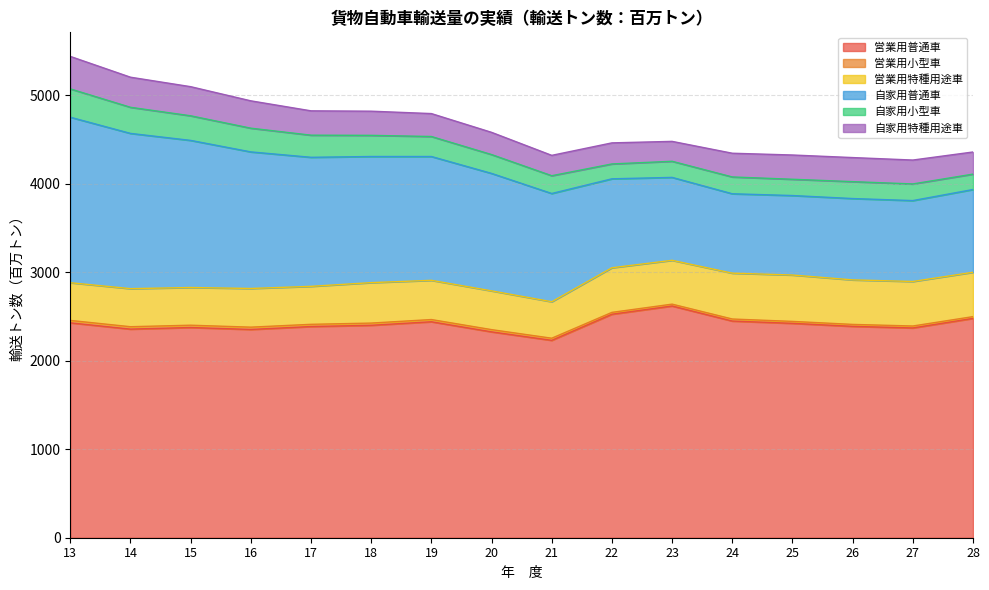

The 自家用普通車 series shows 1005 at 22. True or false?

True